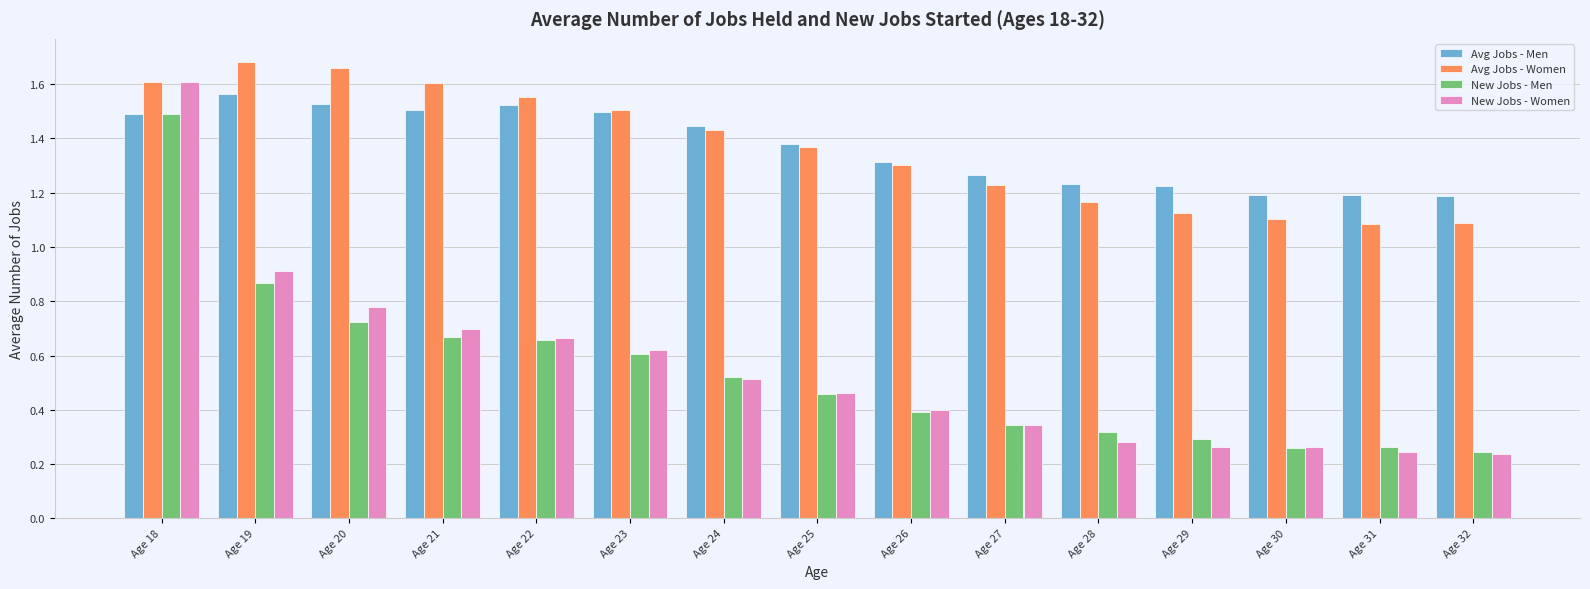

At which category is the sum across all series the highest?

Age 18